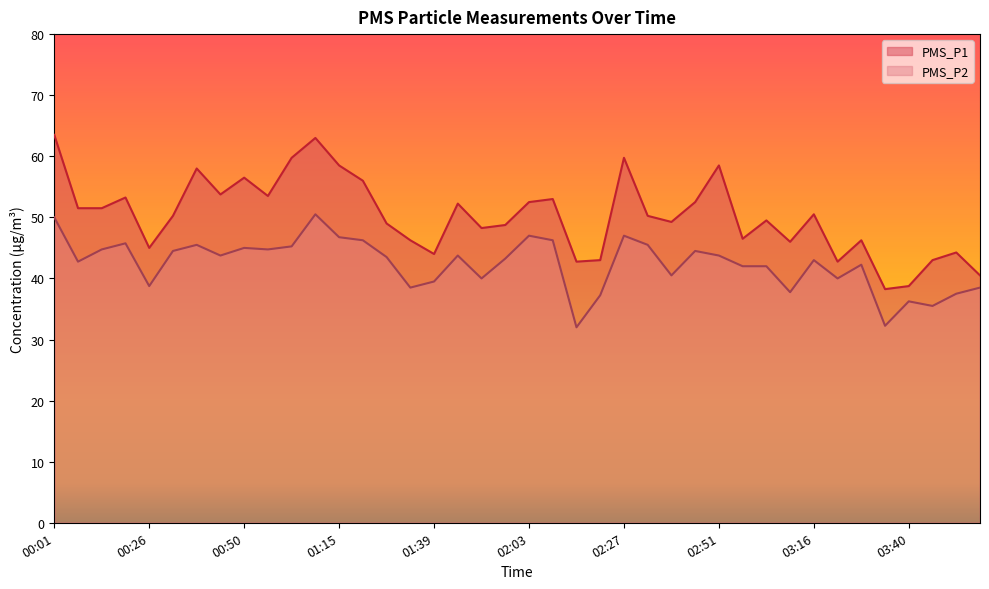

What is the sum of the PMS_P2 values at 01:08 and 00:50?

95.5